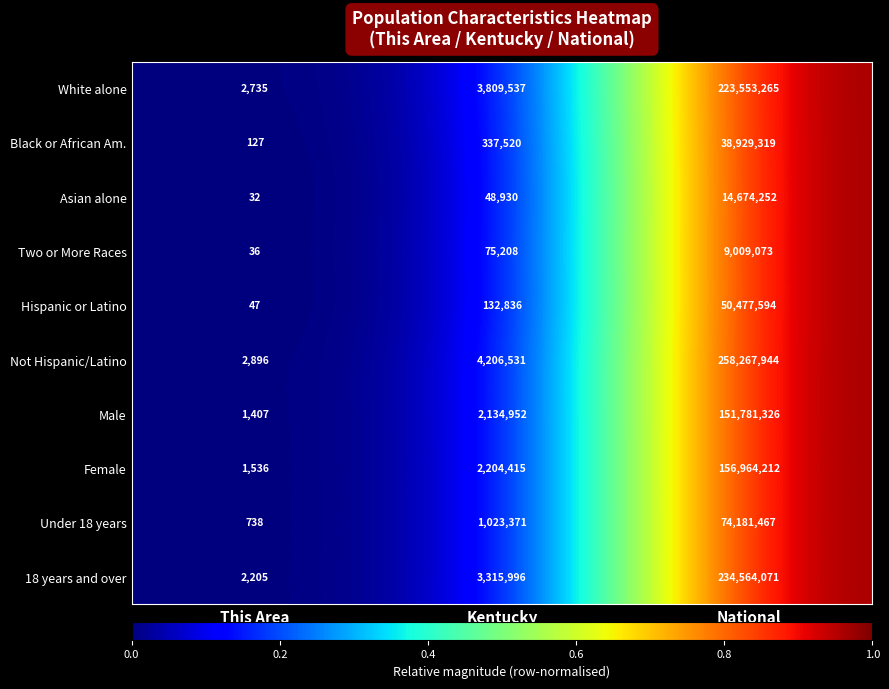

At Kentucky, list the series in order from largest to smallest.

Not Hispanic/Latino, White alone, 18 years and over, Female, Male, Under 18 years, Black or African Am., Hispanic or Latino, Two or More Races, Asian alone